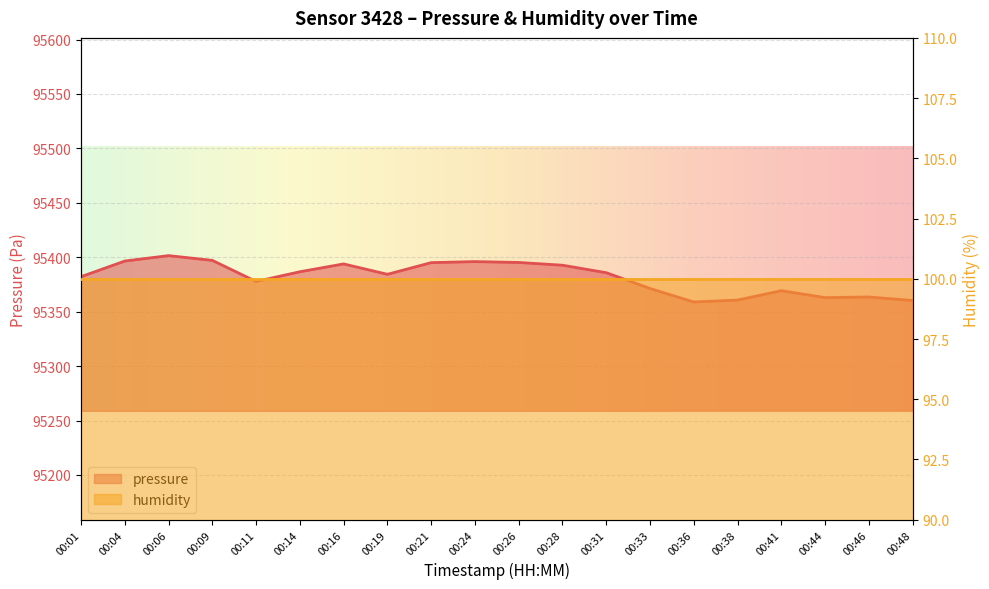

How many data points are less than 95385?

10